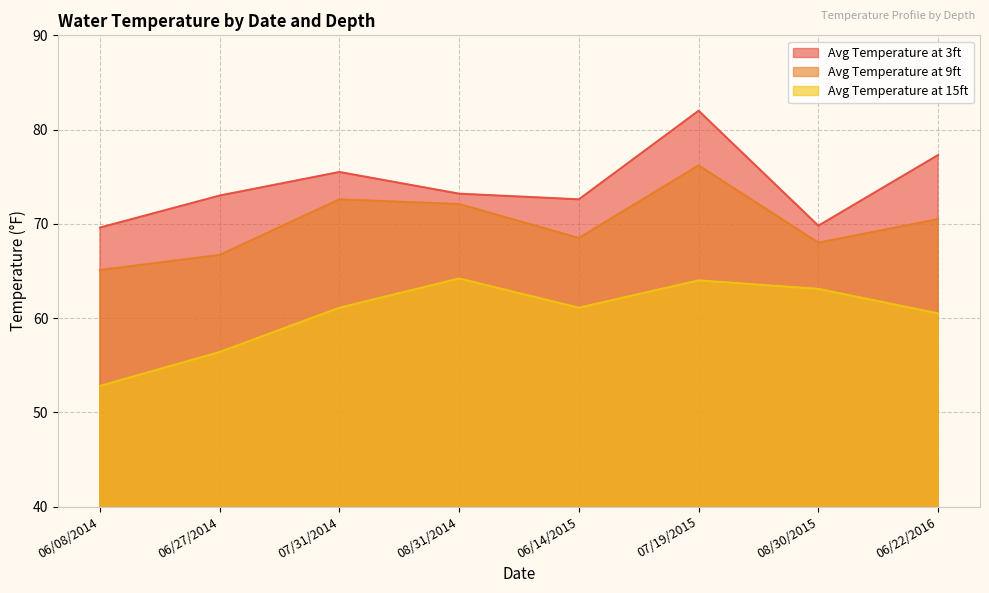

True or false: Avg Temperature at 9ft and Avg Temperature at 15ft intersect in this chart.

False